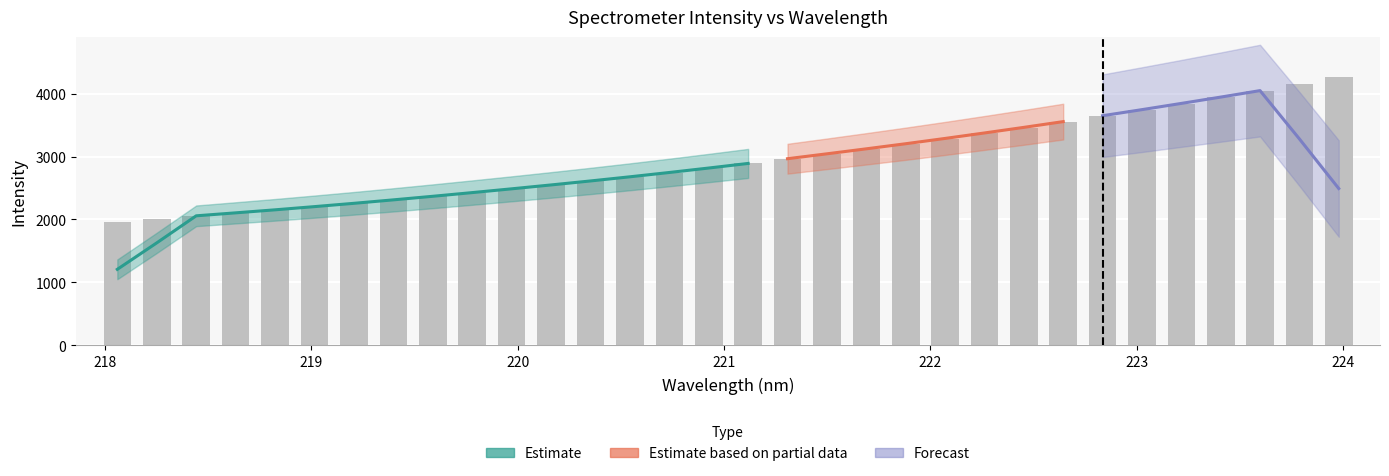

What is the smallest value displayed?

1964.3